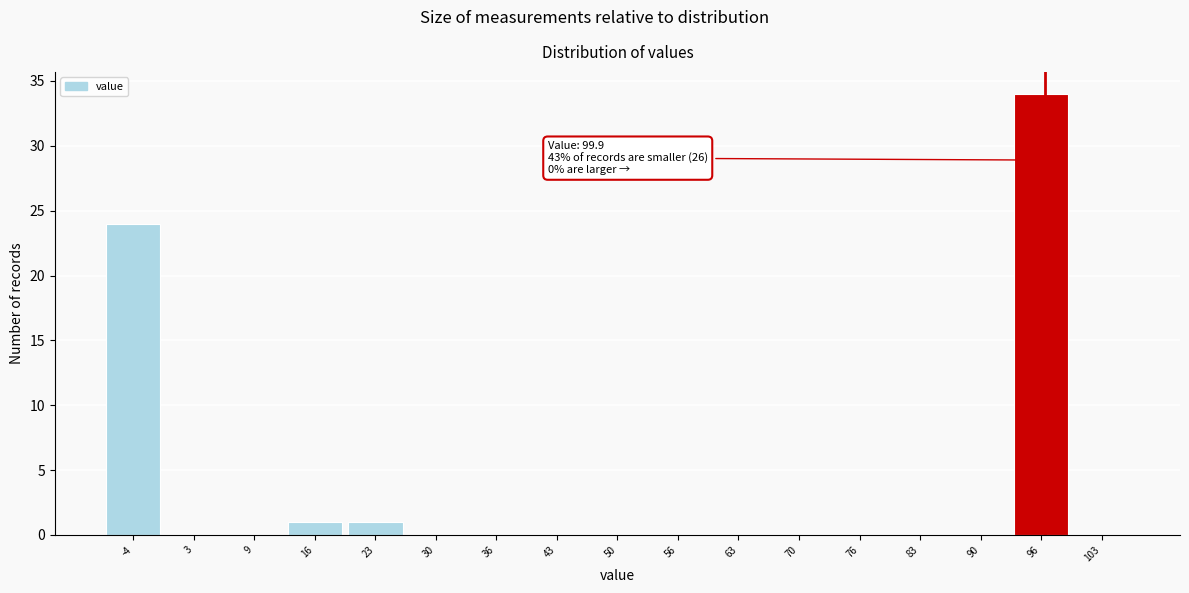

Reading left to right, list all the values displayed in this chart.

-4=24	3=0	9=0	16=1	23=1	30=0	36=0	43=0	50=0	56=0	63=0	70=0	76=0	83=0	90=0	96=34	103=0